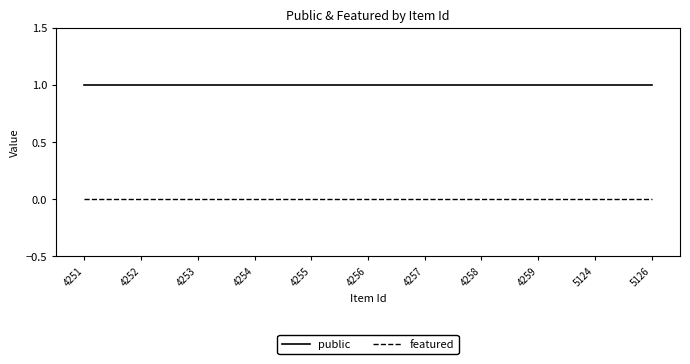

Reading left to right, transcribe all the data shown in this chart.

public: 1	1	1	1	1	1	1	1	1	1	1
featured: 0	0	0	0	0	0	0	0	0	0	0